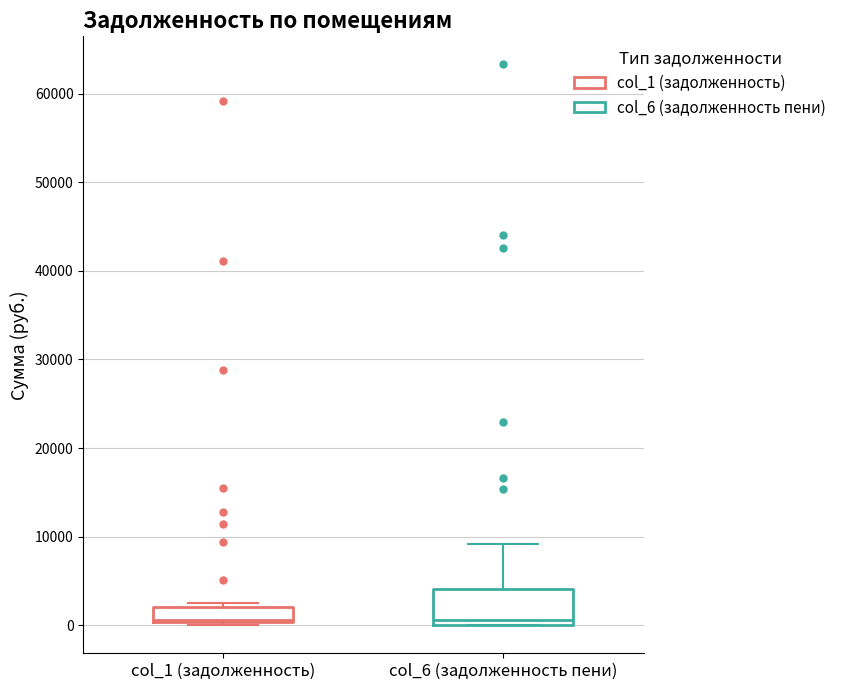

Reading left to right, read every box against the y-axis: the position of its median line, the range the box covers, and the ends of its whiskers. The values are not printed on the chart, so give them approximately, as read against the axis.

col_1 (задолженность): median 1000, box 0 to 2000, whiskers 0 (just below the box's lower edge) to 3000
col_6 (задолженность пени): median 1000, box 0 to 4000, whiskers 0 to 9000